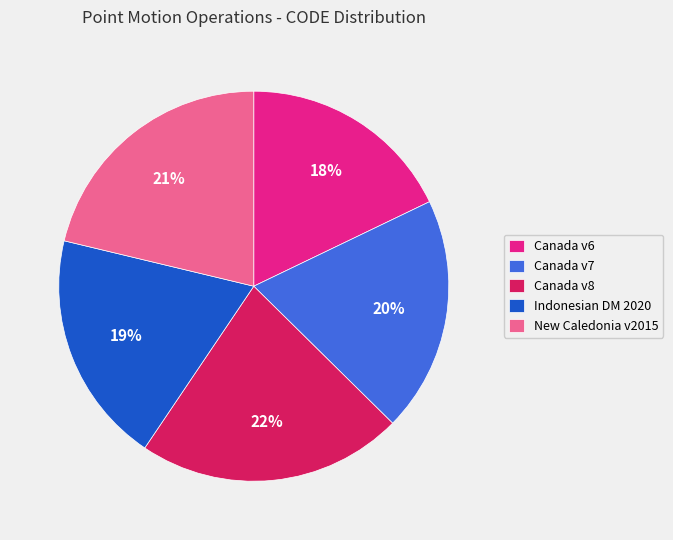

Between Canada v6 and Indonesian DM 2020, which is larger?

Indonesian DM 2020